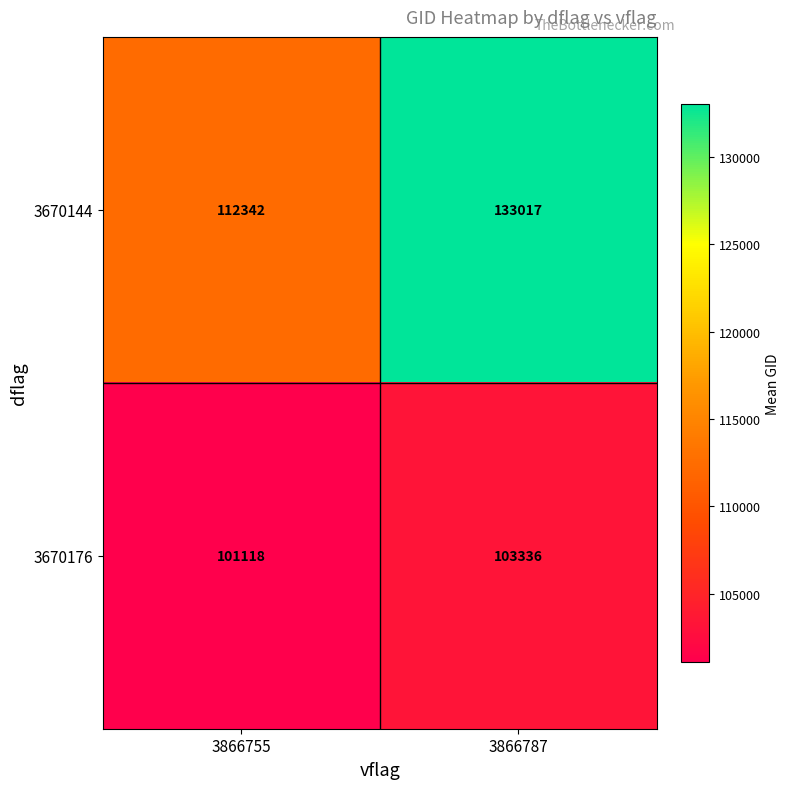

Between 3866755 and 3866787, which series saw the biggest shift?

3670144